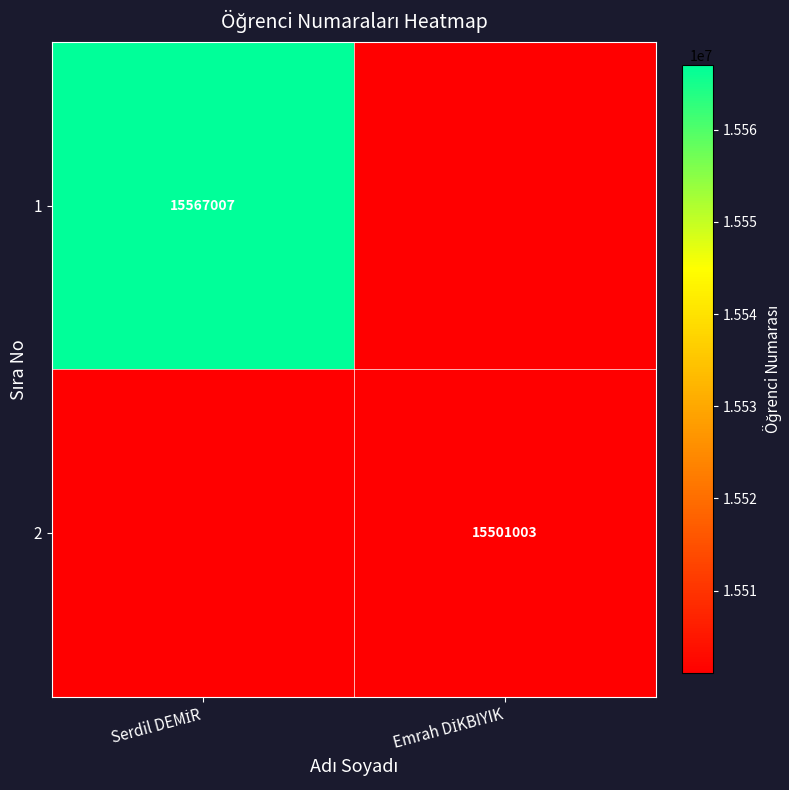

At which label does 2 reach its minimum?

Serdil DEMİR